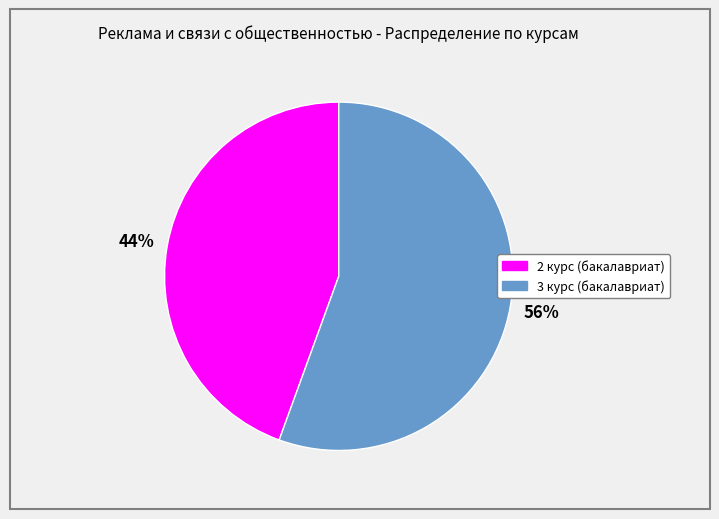

To the nearest percent, what is the combined percentage of 2 курс (бакалавриат) and 3 курс (бакалавриат)?

100%